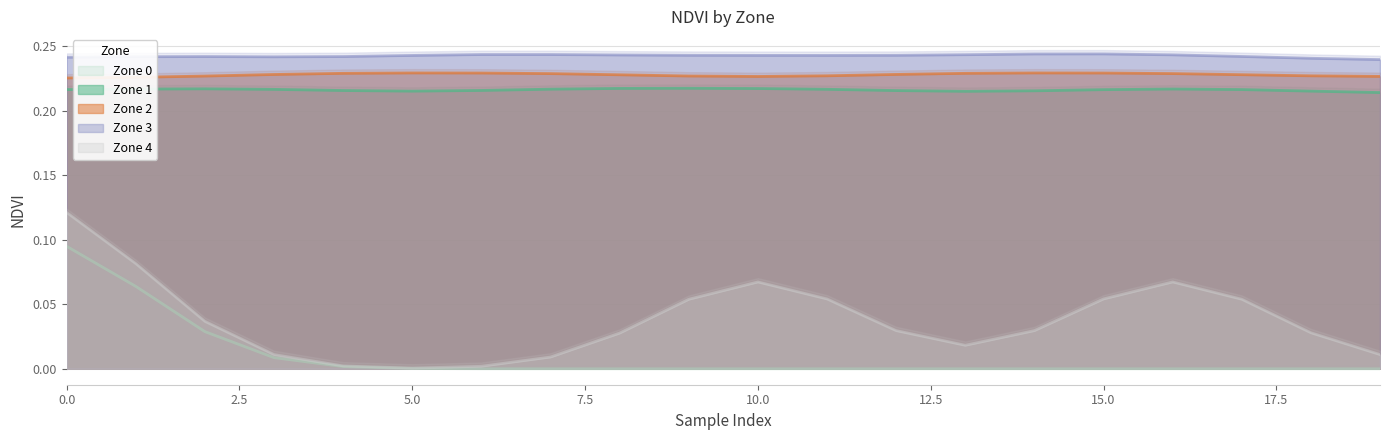

At which category does Zone 4 reach its first local peak?

10